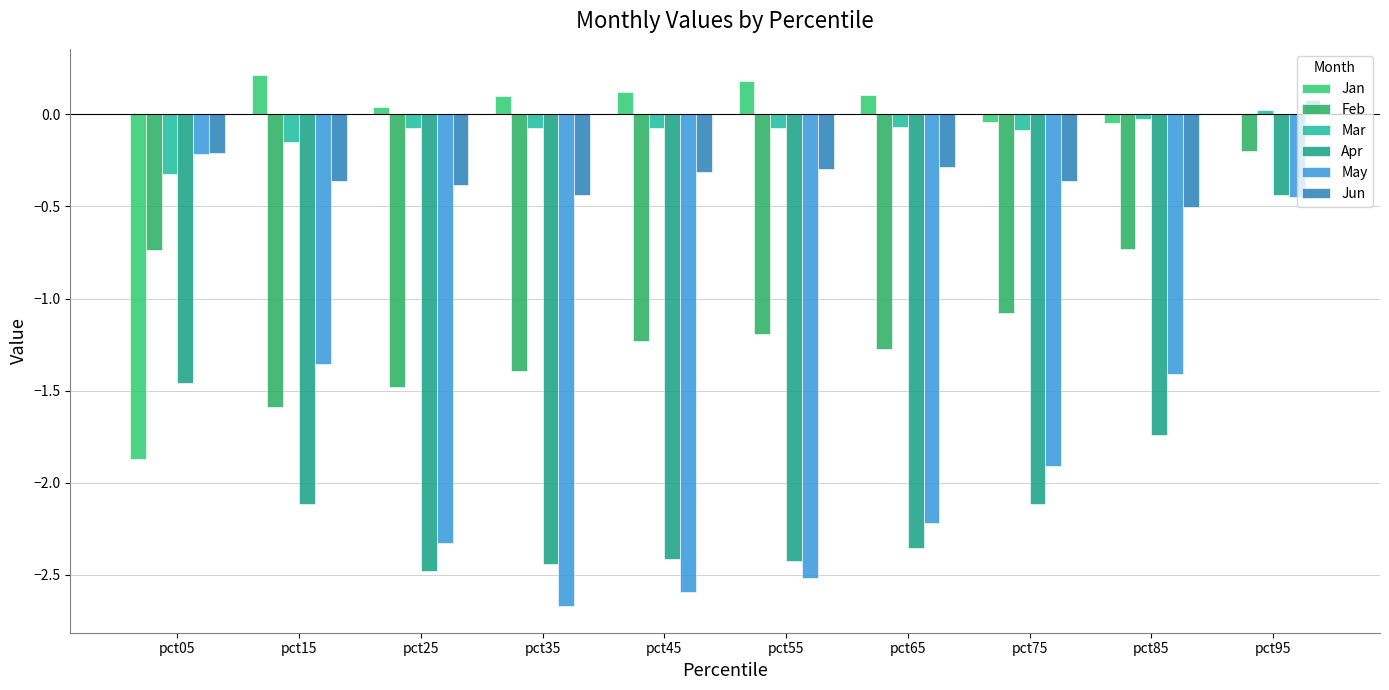

What is the sum of the Mar values at pct05 and pct65?

-0.4